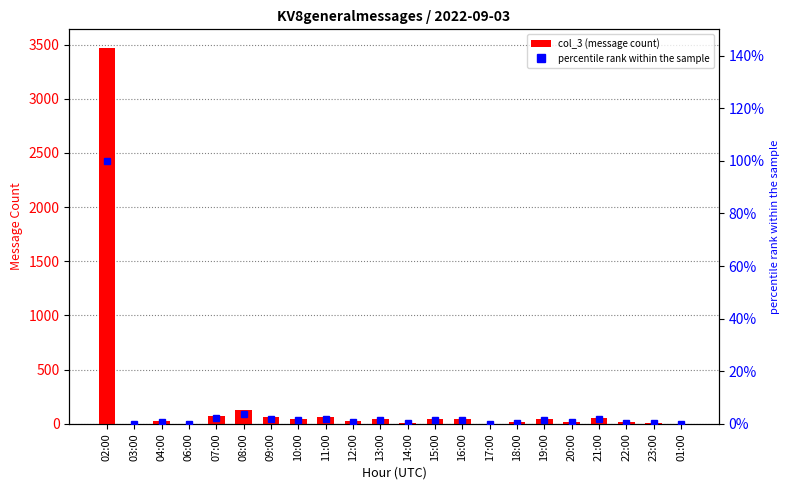

What is the difference between the maximum and minimum values in the col_3 series?

3466.0